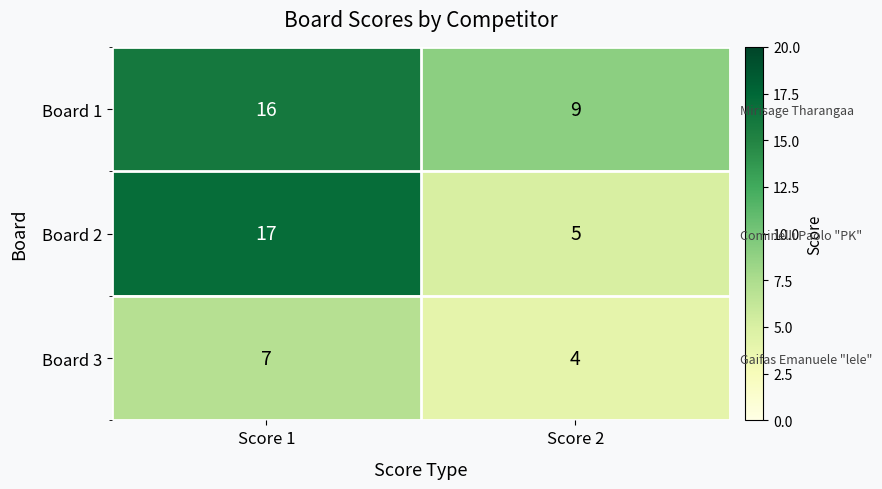

True or false: Board 3 has a value of 2 at Score 2.

False